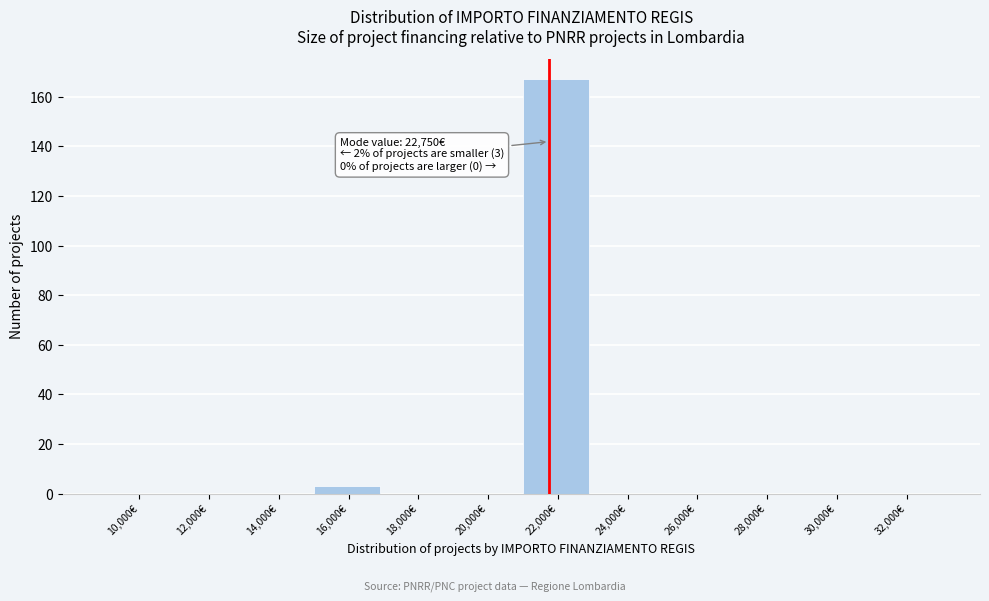

Reading left to right, list all the values displayed in this chart.

10,000€=0	12,000€=0	14,000€=0	16,000€=3	18,000€=0	20,000€=0	22,000€=167	24,000€=0	26,000€=0	28,000€=0	30,000€=0	32,000€=0